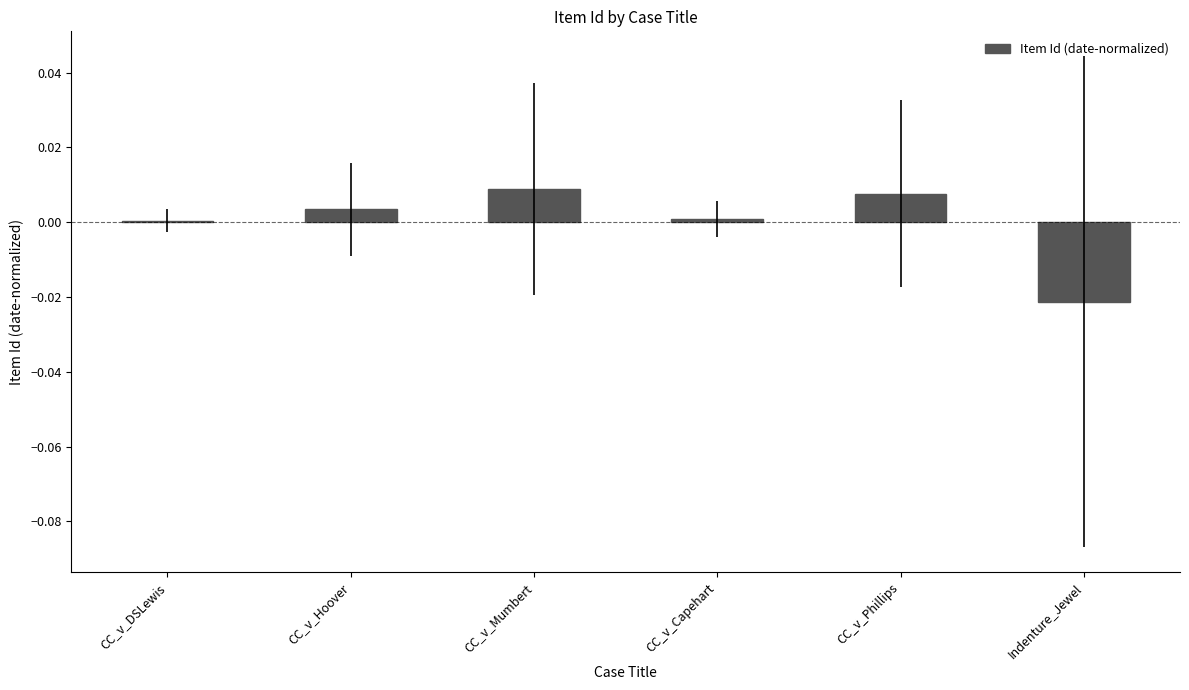

The chart shows a value of 0.0 at CC_v_Hoover. True or false?

True